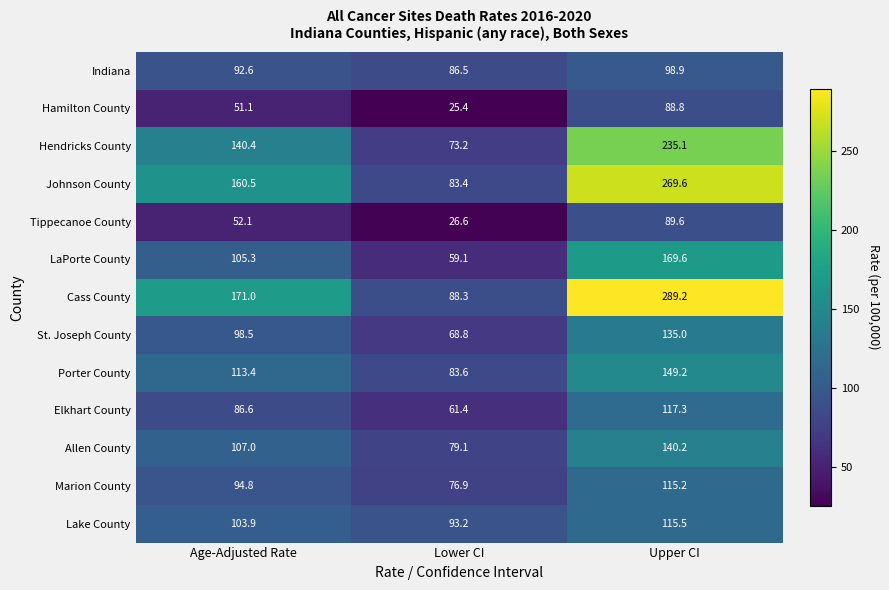

Between Age-Adjusted Rate and Lower CI, which series saw the biggest shift?

Cass County